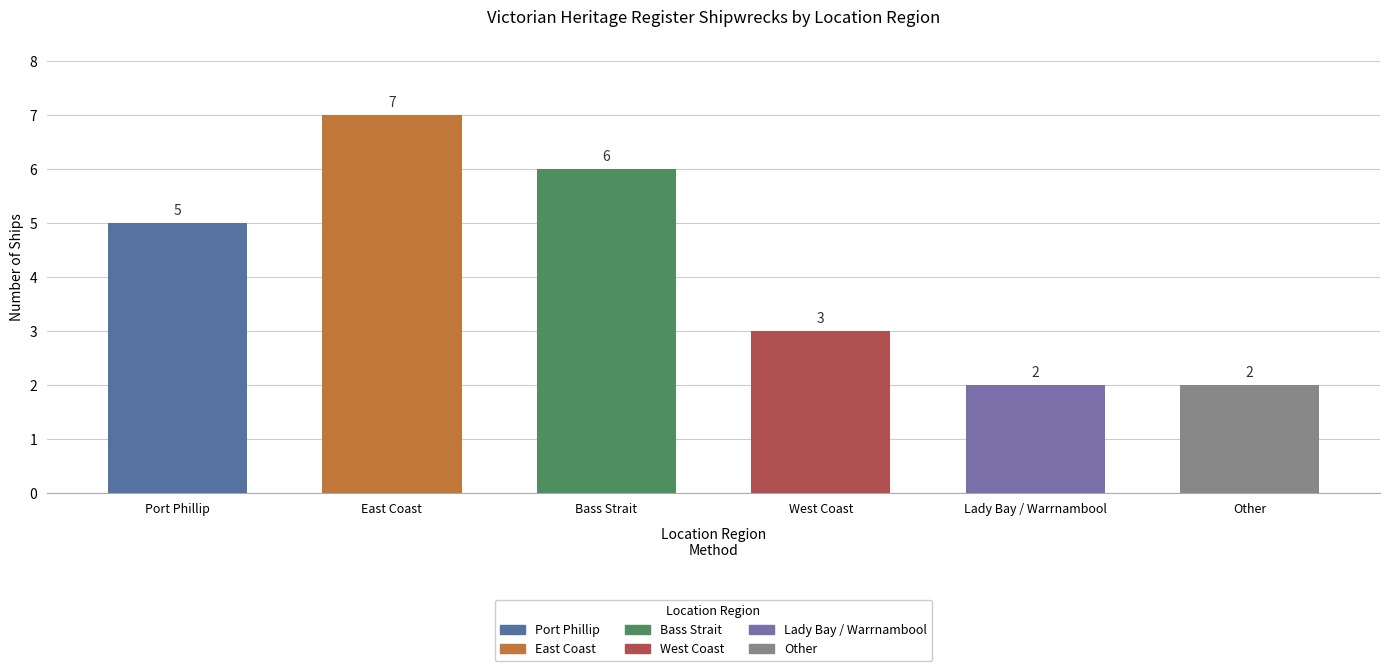

List the labels in order of value, smallest first.

Lady Bay / Warrnambool, Other, West Coast, Port Phillip, Bass Strait, East Coast